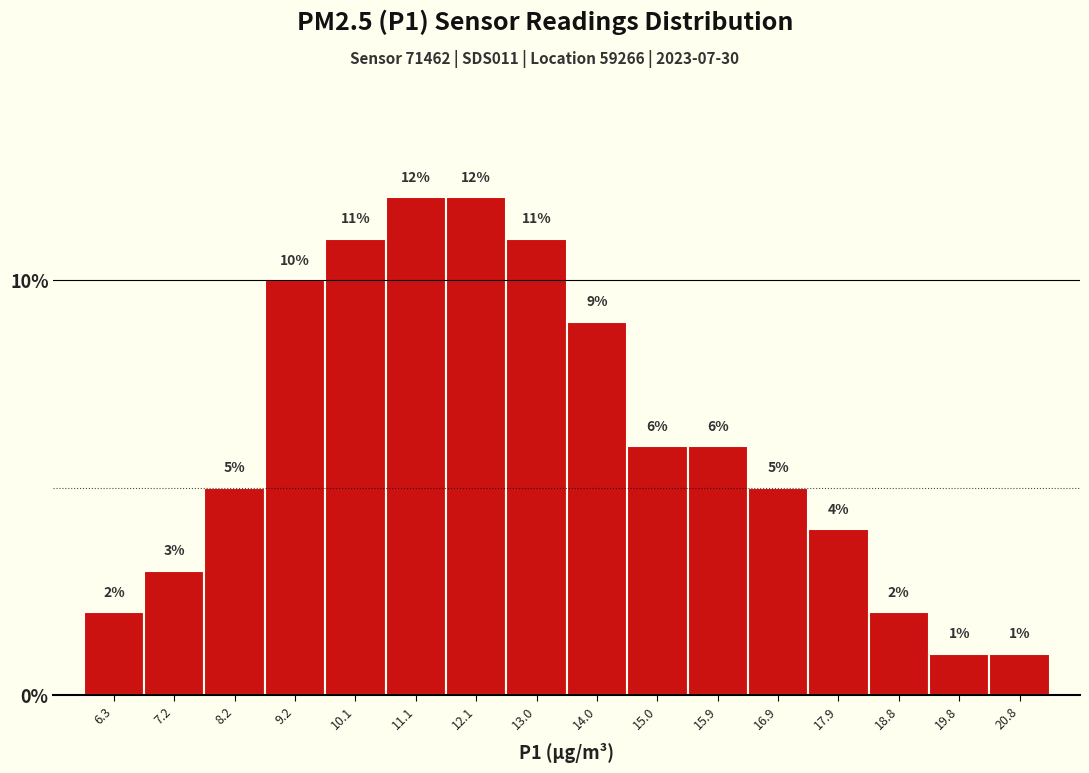

Reading left to right, transcribe this chart: for each bar, give the range it covers on the x-axis and its height. The bar edges are not printed on the chart, so give them approximately, as read against the axis.

5.8 to 6.8: 2
6.8 to 7.7: 3
7.7 to 8.7: 5
8.7 to 9.7: 10
9.7 to 10.6: 11
10.6 to 11.6: 12
11.6 to 12.6: 12
12.6 to 13.5: 11
13.5 to 14.5: 9
14.5 to 15.5: 6
15.5 to 16.4: 6
16.4 to 17.4: 5
17.4 to 18.4: 4
18.4 to 19.3: 2
19.3 to 20.3: 1
20.3 to 21.3: 1